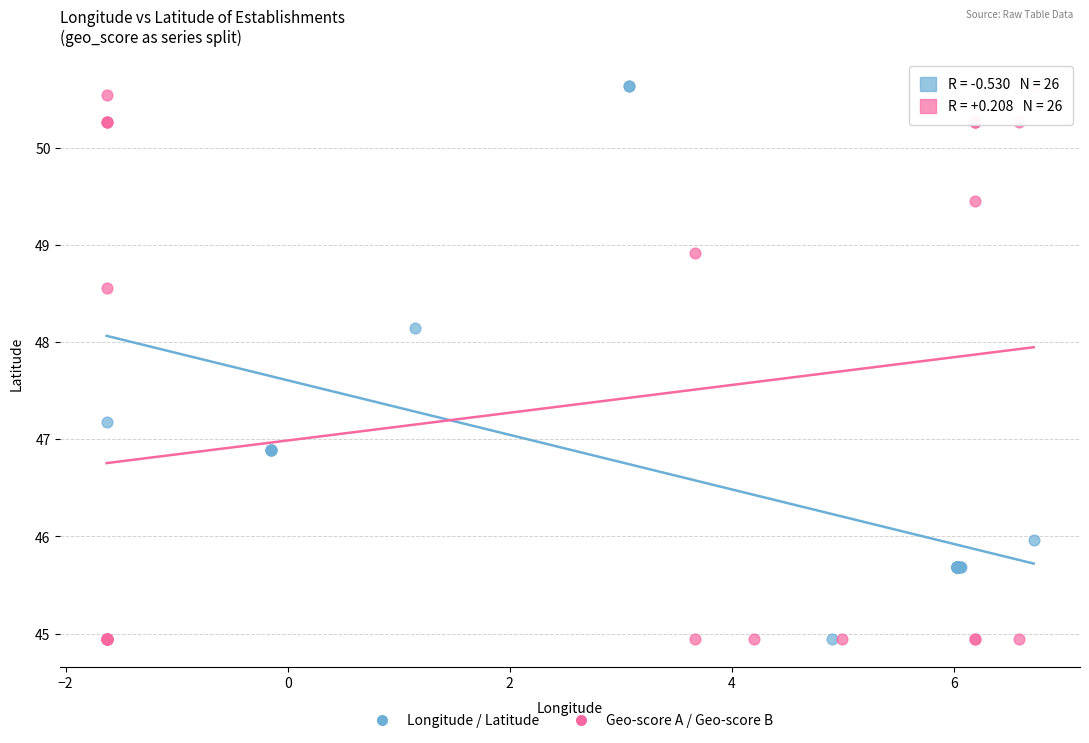

What are all the series names shown in the legend?

Longitude / Latitude, Geo-score A / Geo-score B